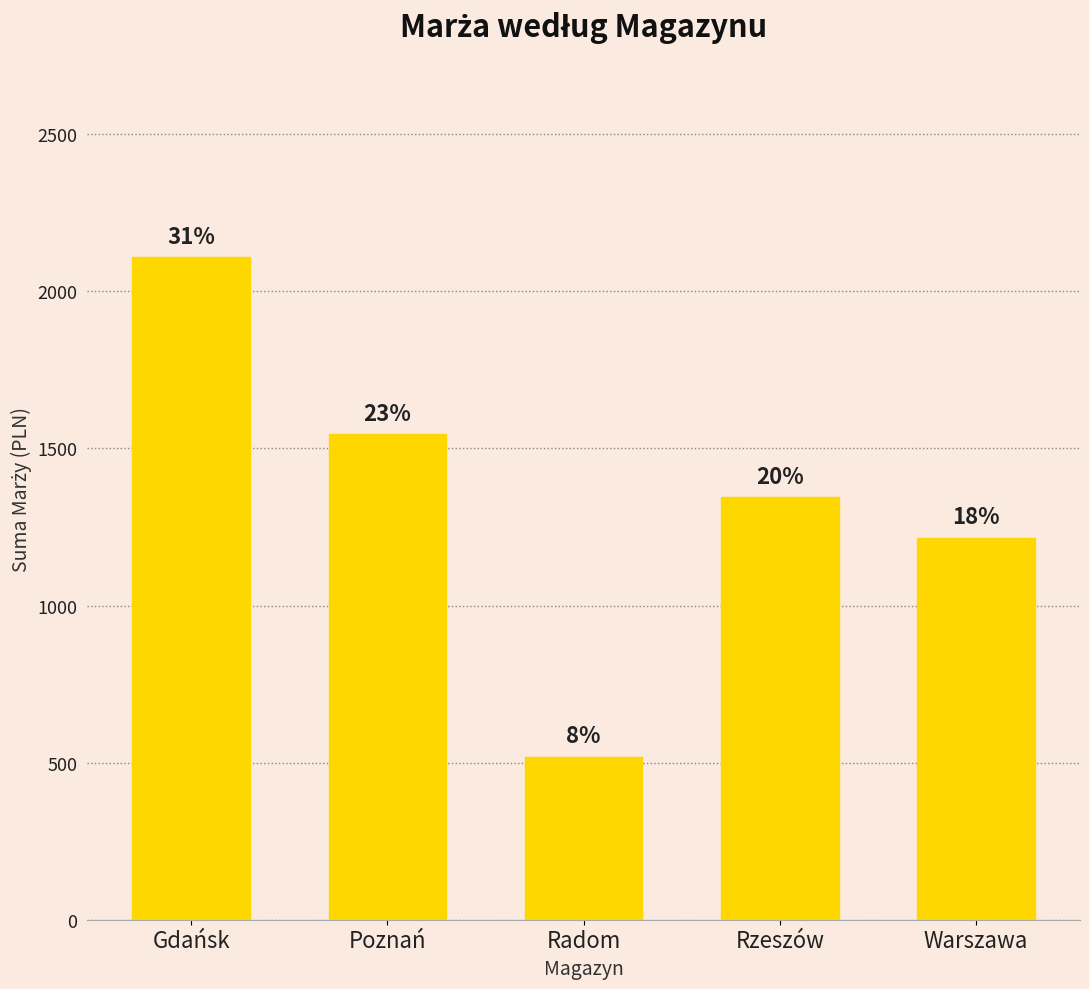

Reading left to right, what are all the values shown in this chart?

Gdańsk=2109.1	Poznań=1545.2	Radom=519.3	Rzeszów=1344.0	Warszawa=1215.2